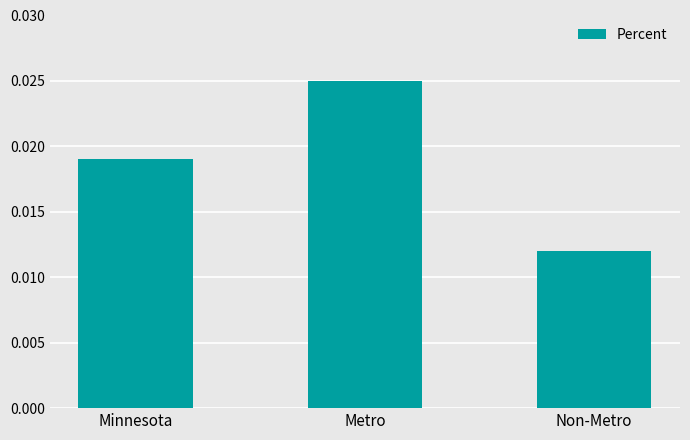

How many values are between 0 and 1?

3